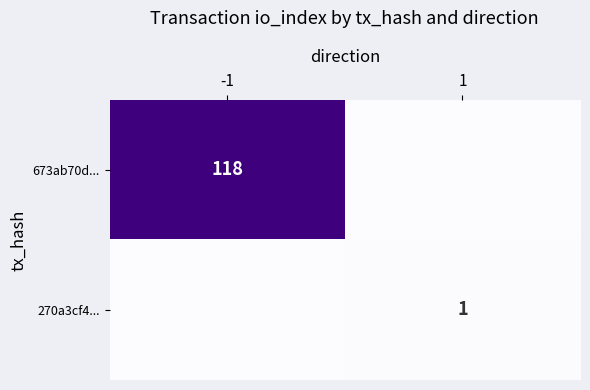

Is it true that 673ab70d... equals 27 at -1?

False